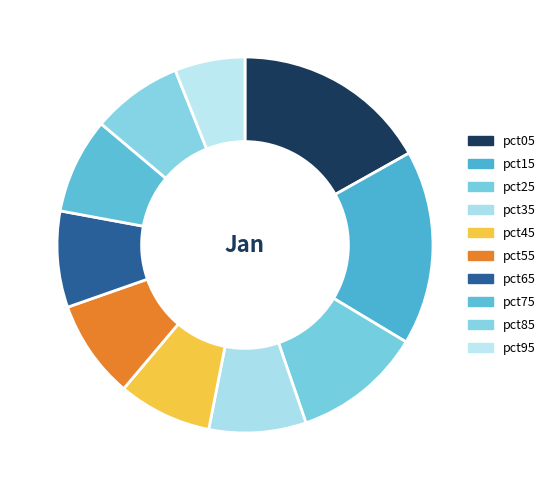

Rank the categories by value from lowest to highest.

pct95, pct85, pct45, pct75, pct65, pct35, pct55, pct25, pct15, pct05